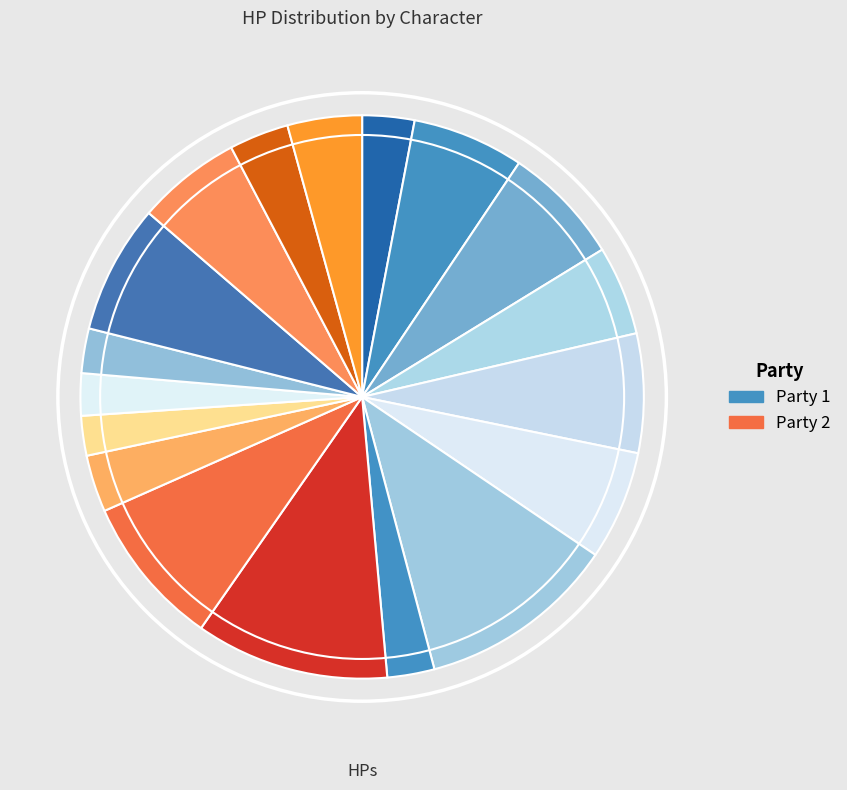

Count the number of slices in the pie.

18